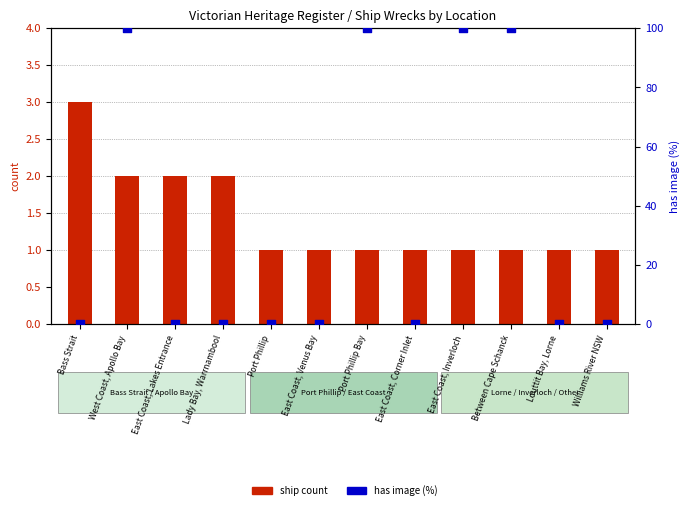

What is the total value across all series at Port Phillip?

1